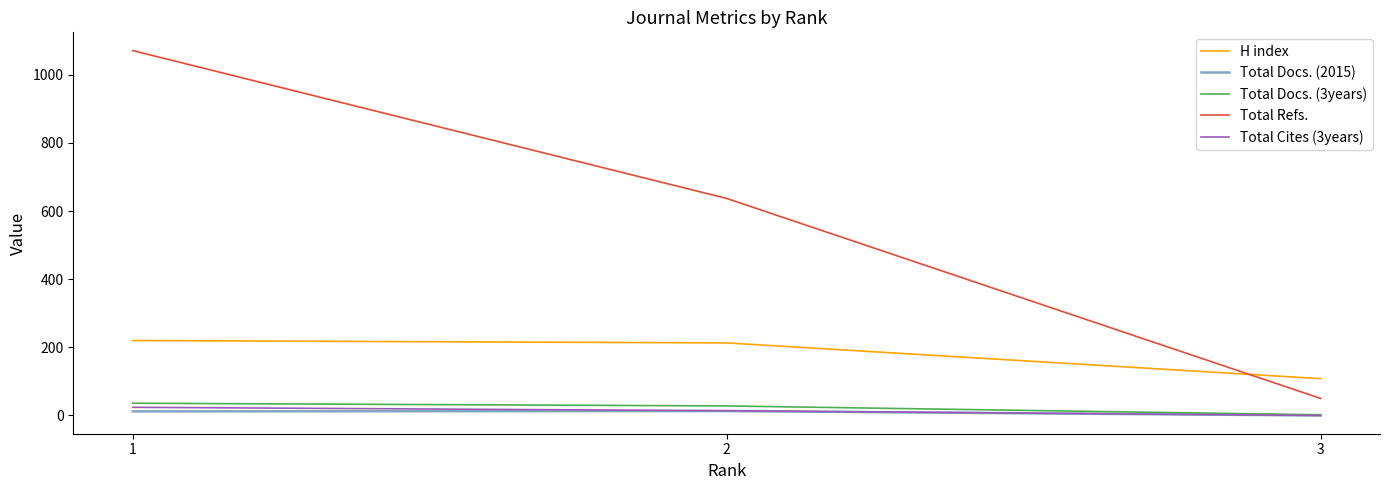

Count the number of data series in this chart.

5